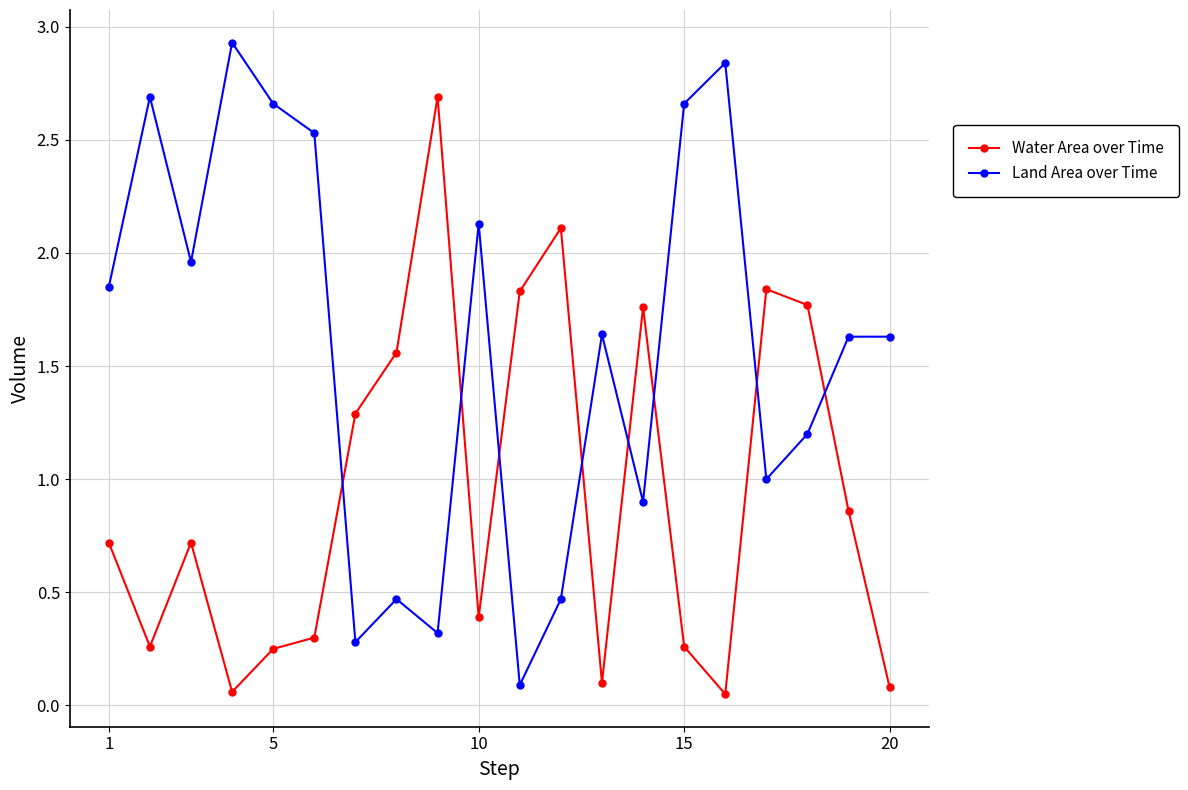

What is the maximum value for Land Area over Time?

2.9